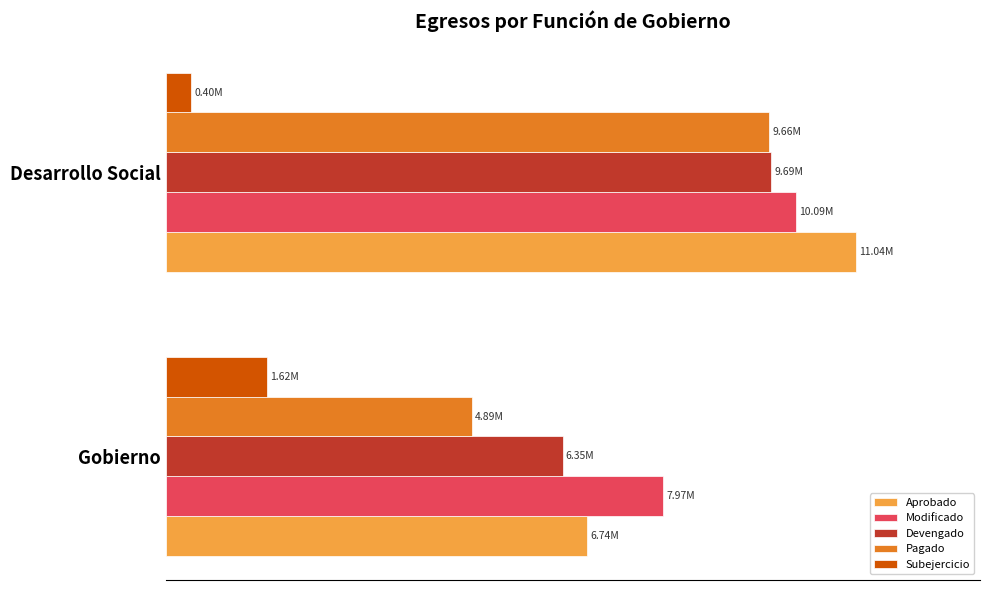

What are all the series names shown in the legend?

Aprobado, Modificado, Devengado, Pagado, Subejercicio